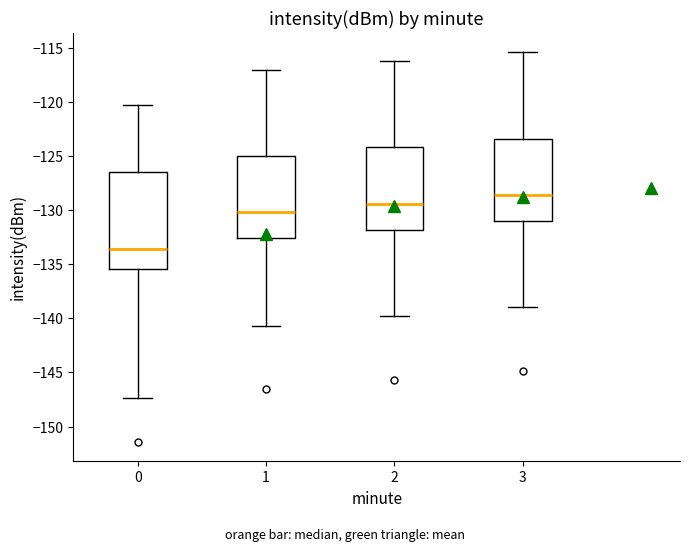

Where does the lower whisker of the box at x = 0 end on the y-axis? The values are not printed on the chart, so give them approximately, as read against the axis.

-147.5